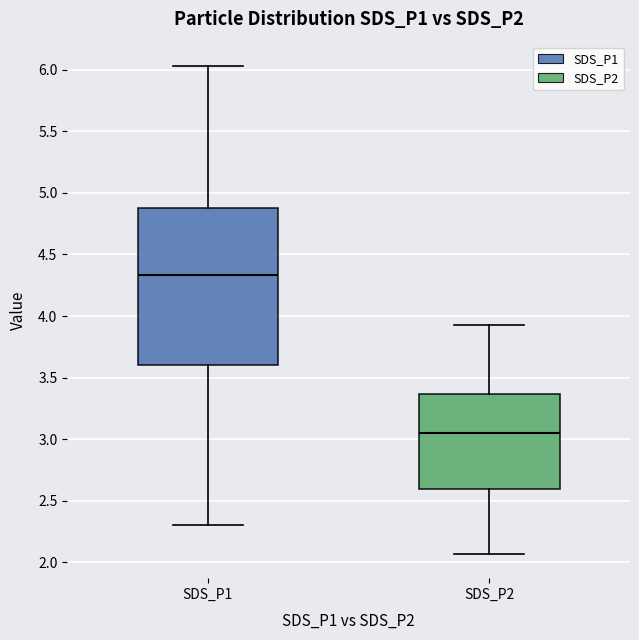

Reading left to right, read every box against the y-axis: the position of its median line, the range the box covers, and the ends of its whiskers. The values are not printed on the chart, so give them approximately, as read against the axis.

SDS_P1: median 4.35, box 3.60 to 4.90, whiskers 2.30 to 6.05
SDS_P2: median 3.05, box 2.60 to 3.35, whiskers 2.05 to 3.95